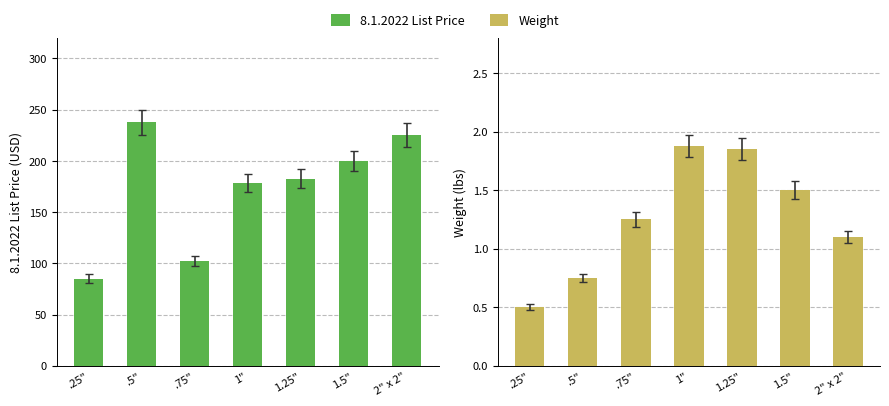

What is the highest value of the Weight series?

1.9